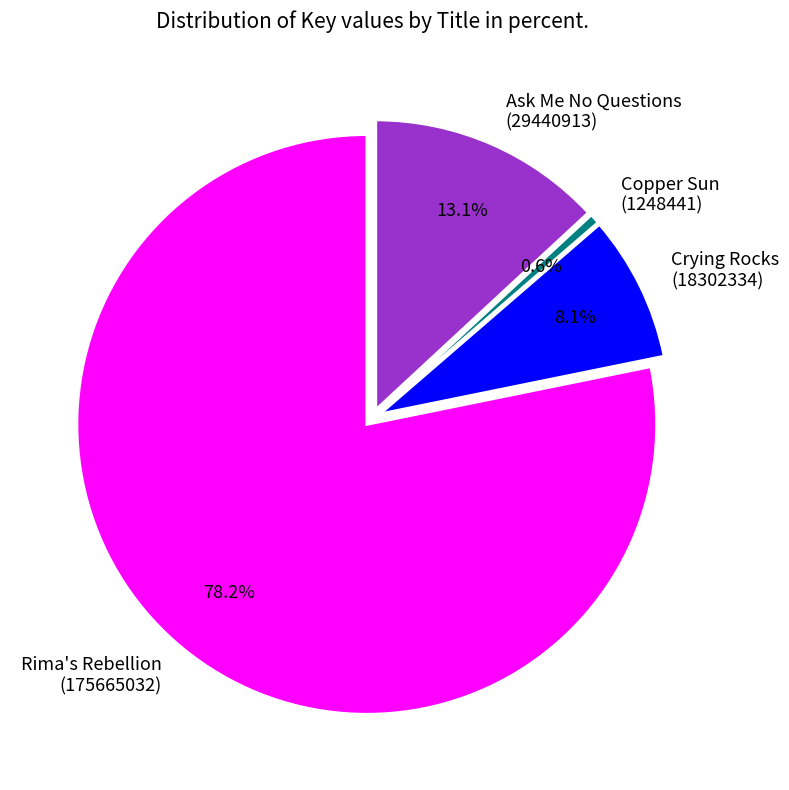

What is the majority slice?

Rima's Rebellion (175665032)